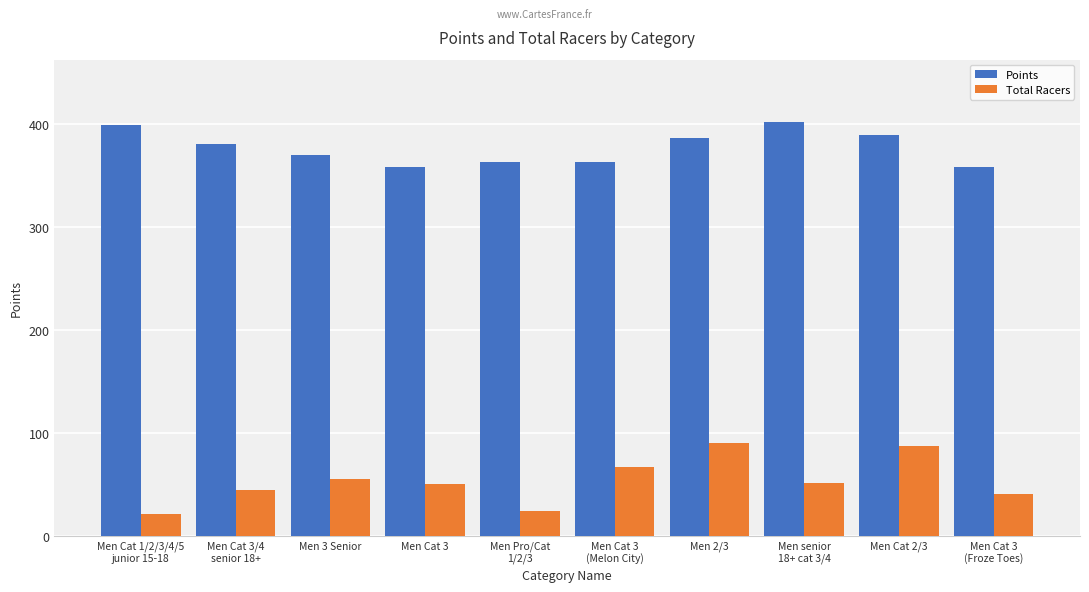

What is the sum of all Points values?

3774.8